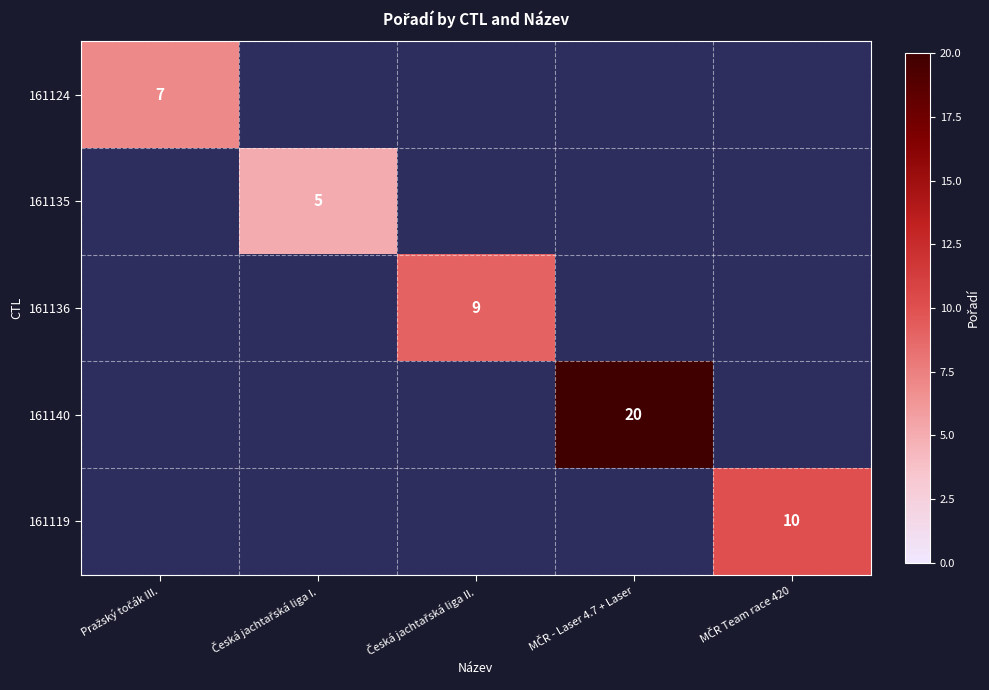

How many distinct data groups are displayed?

5